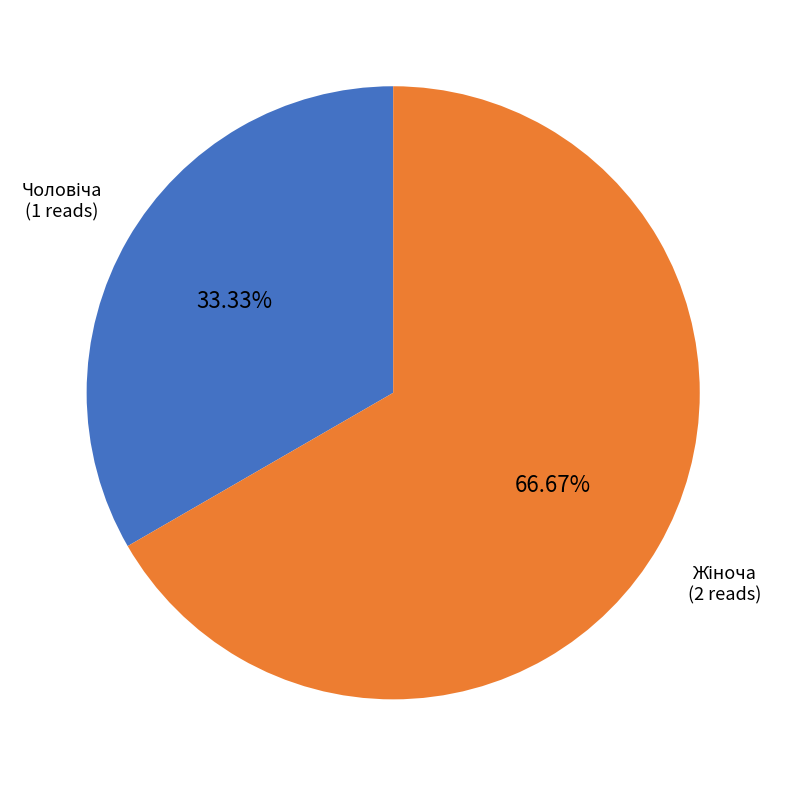

Is there any slice that represents more than half of the pie?

Yes